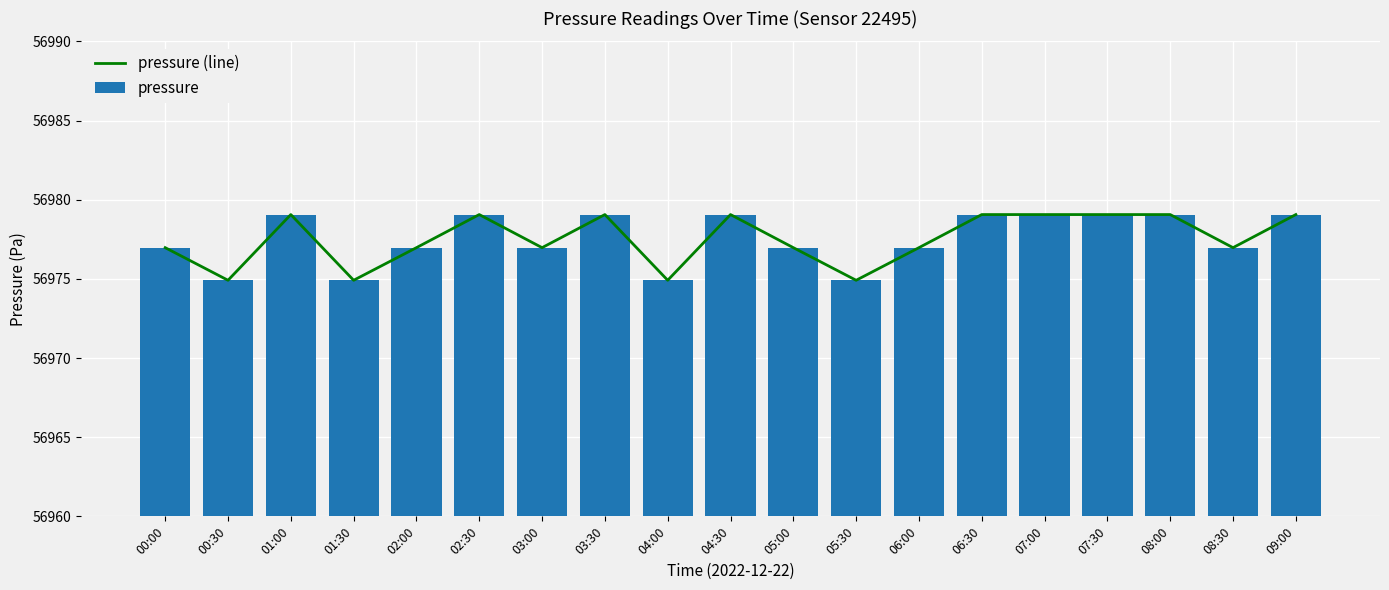

Between 03:30 and 07:30, which series saw the biggest shift?

pressure (line)